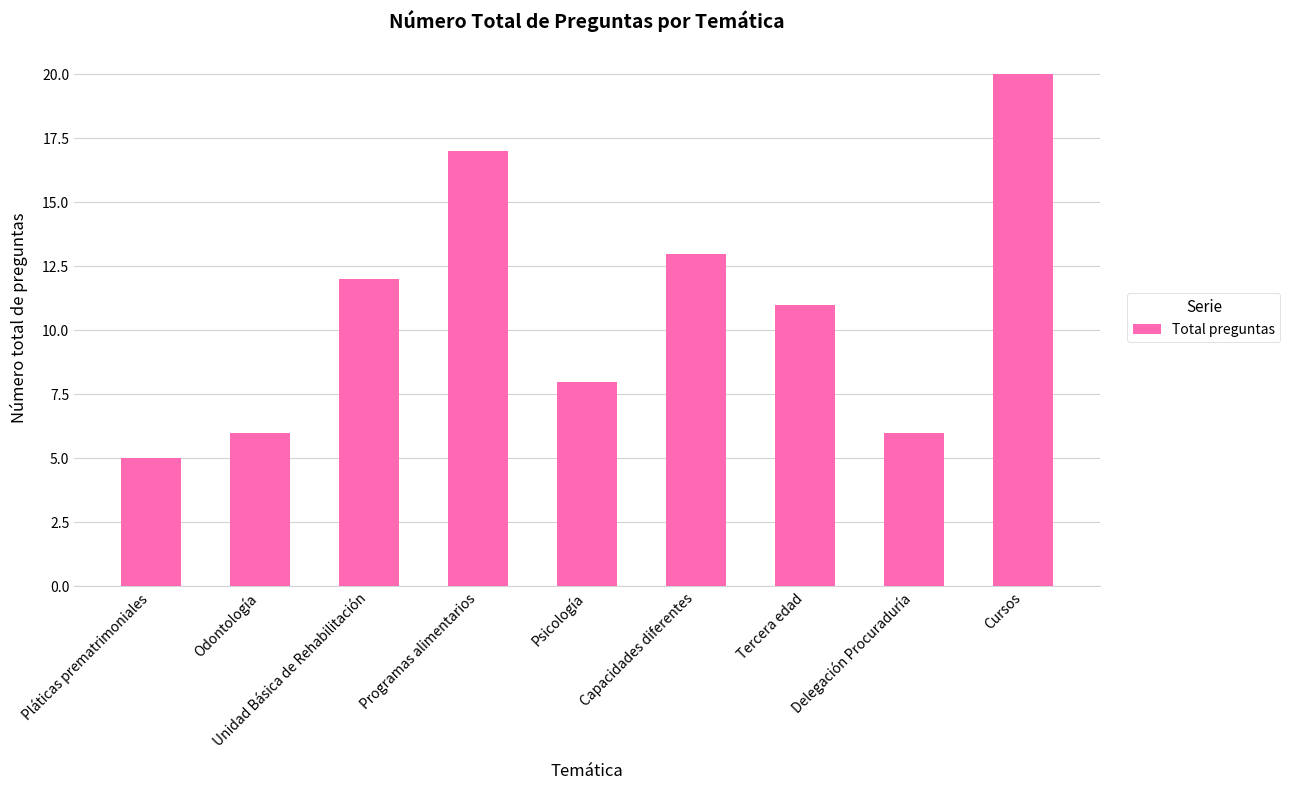

What is the change in value from Delegación Procuraduría to Cursos?

+14